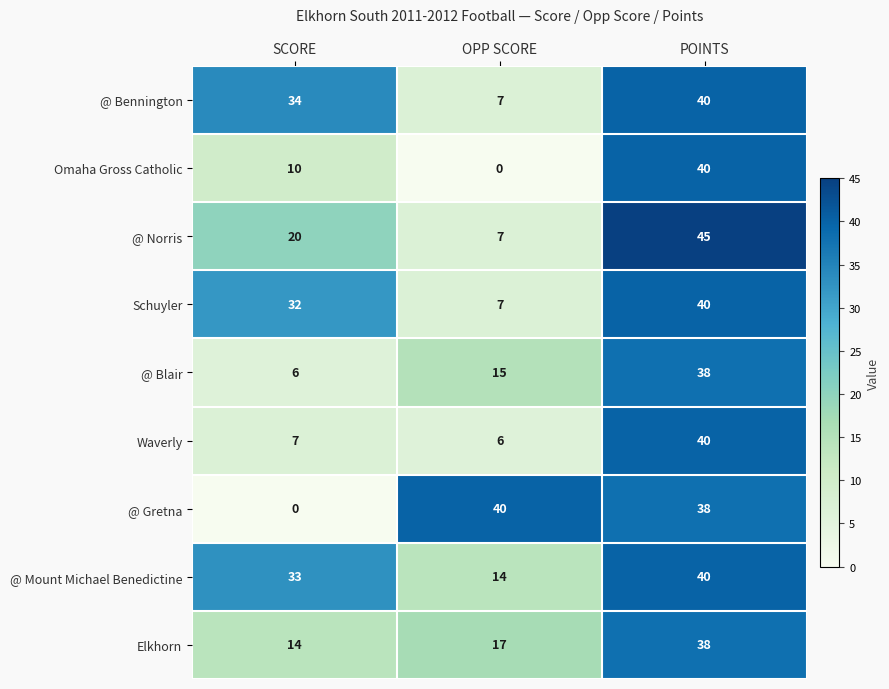

List the labels in order of @ Norris value, largest first.

POINTS, SCORE, OPP SCORE